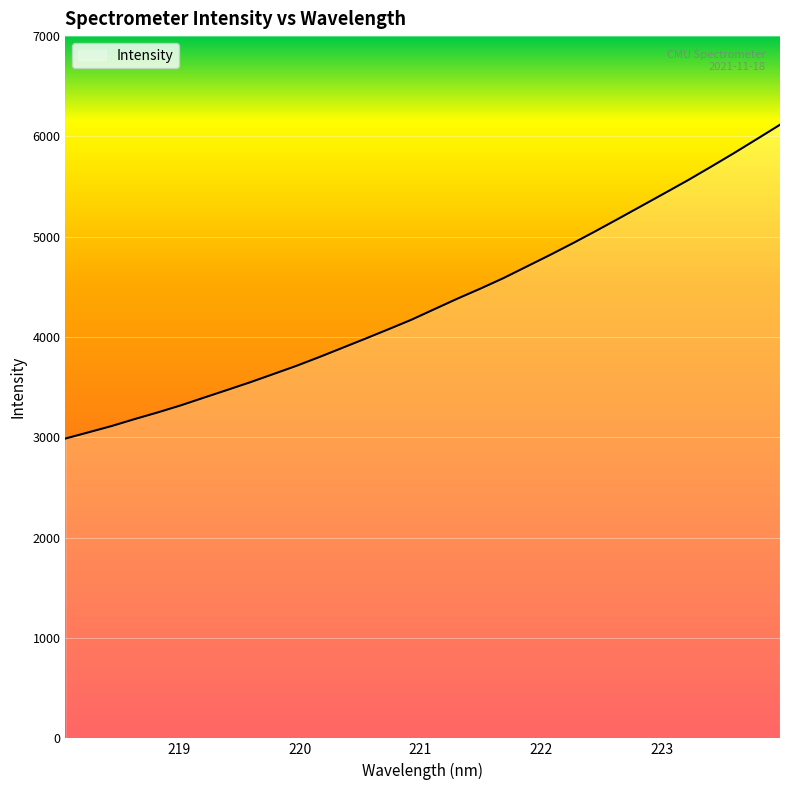

What is the maximum value shown in the chart?

6116.7